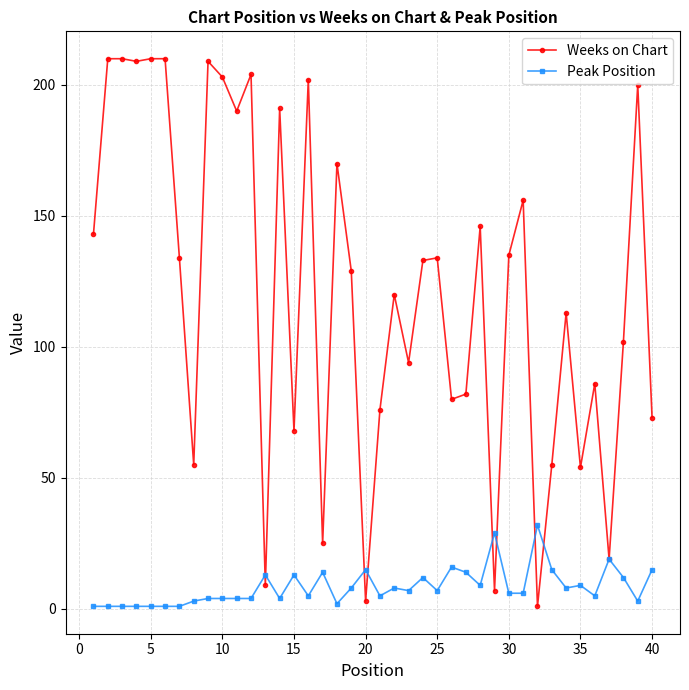

How many data points in Peak Position are less than 7?

20